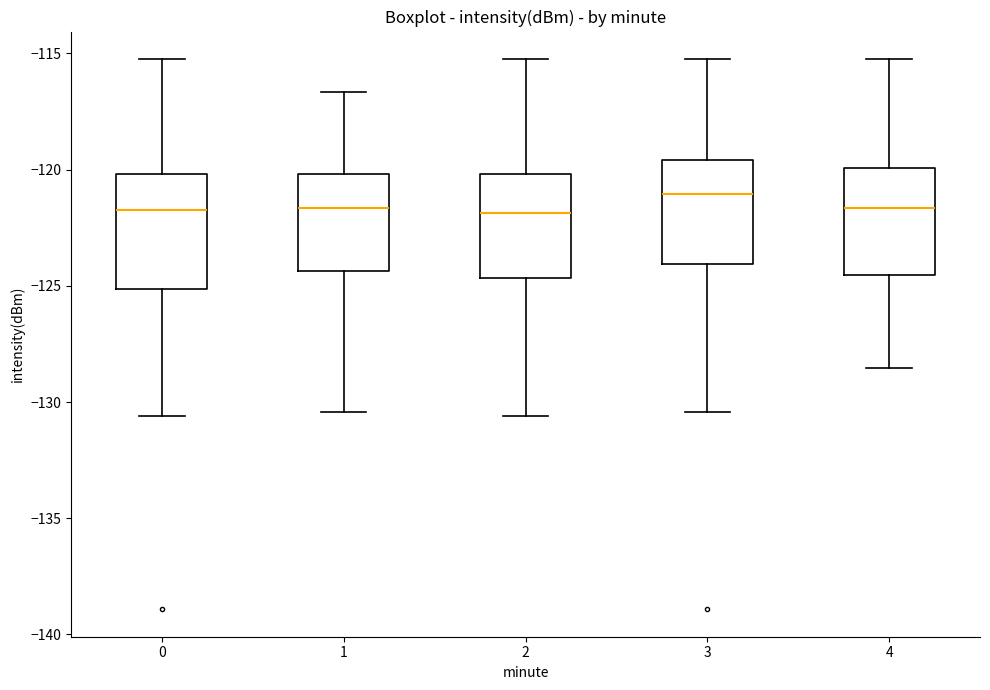

Reading left to right, read every box against the y-axis: the position of its median line, the range the box covers, and the ends of its whiskers. The values are not printed on the chart, so give them approximately, as read against the axis.

0: median -121.5, box -125.0 to -120.0, whiskers -130.5 to -115.0
1: median -121.5, box -124.5 to -120.0, whiskers -130.5 to -116.5
2: median -122.0, box -124.5 to -120.0, whiskers -130.5 to -115.0
3: median -121.0, box -124.0 to -119.5, whiskers -130.5 to -115.0
4: median -121.5, box -124.5 to -120.0, whiskers -128.5 to -115.0